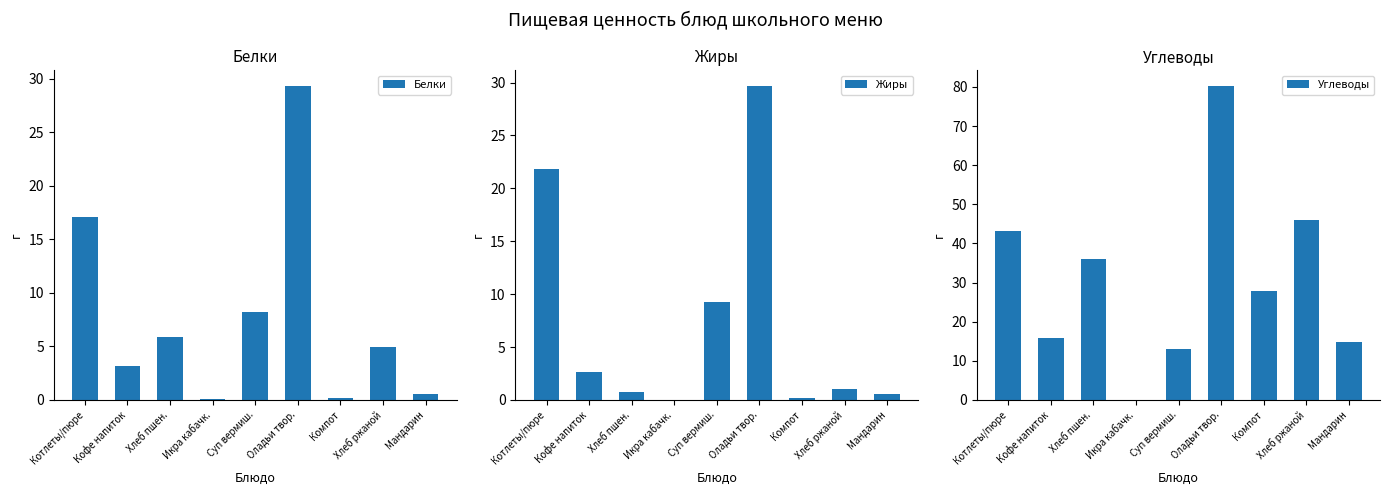

What is the difference between the maximum and second lowest values in the Жиры series?

29.5